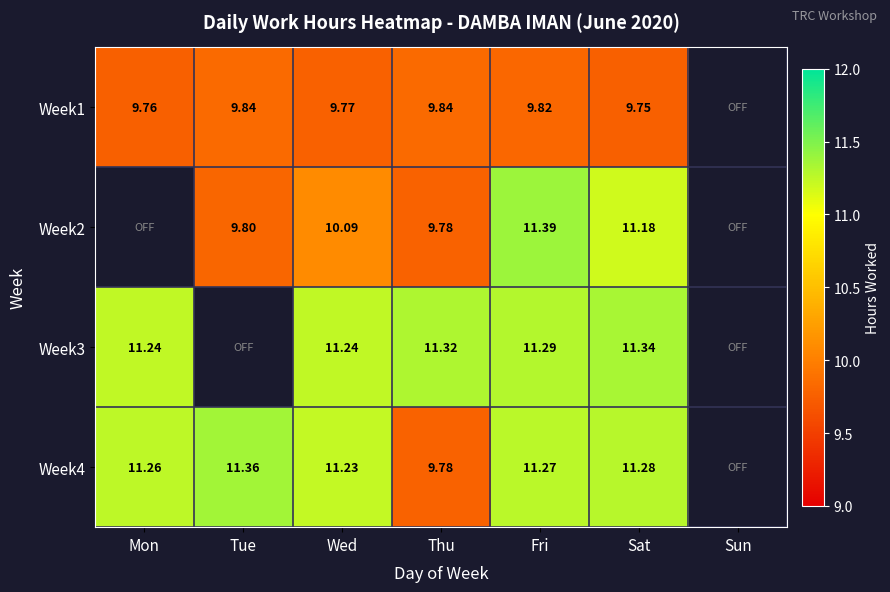

The Week1 series shows 5.5 at Fri. True or false?

False